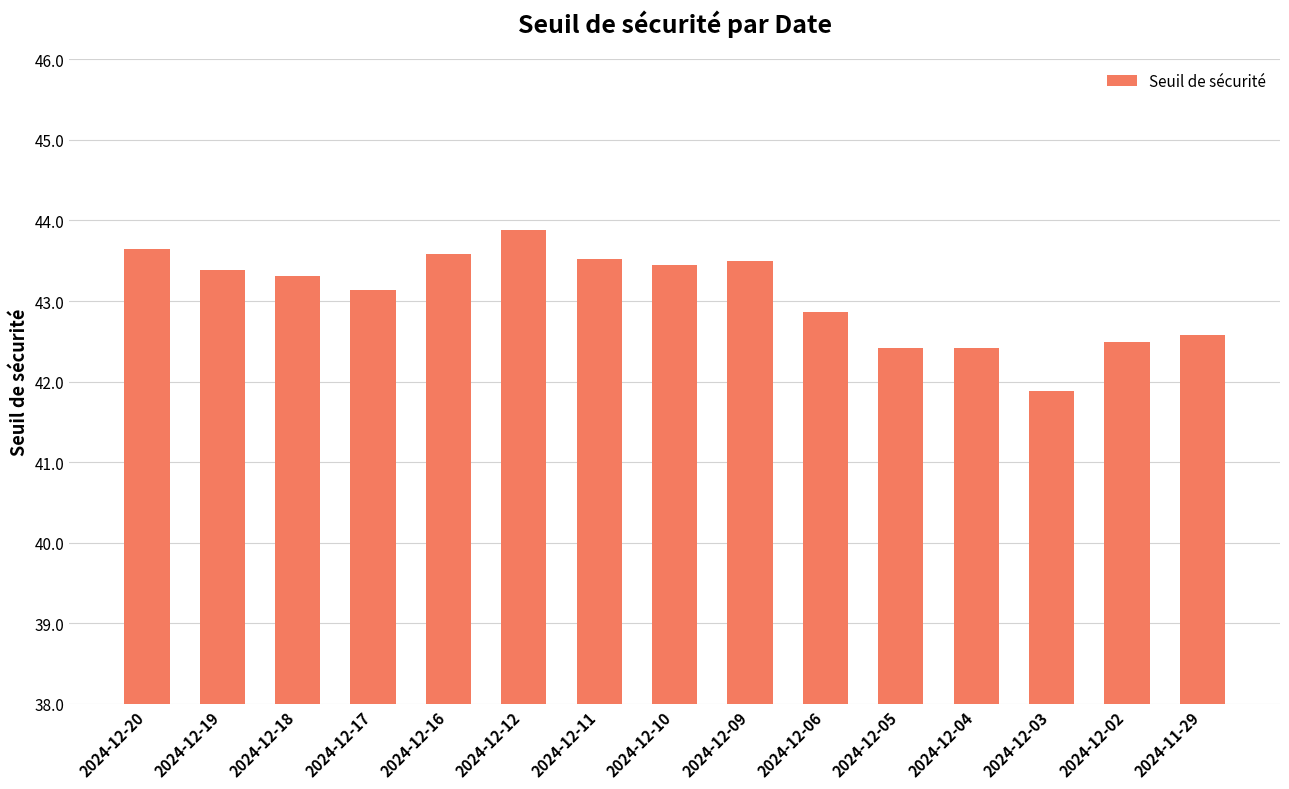

What is the difference between the second highest and minimum values?

1.8